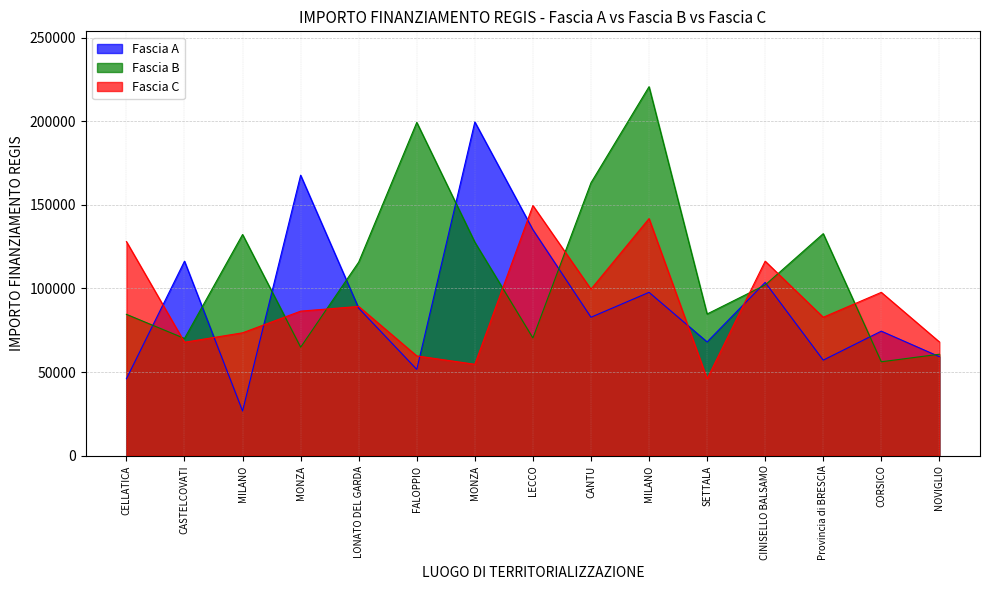

Which label corresponds to the smallest value in the chart?

MILANO